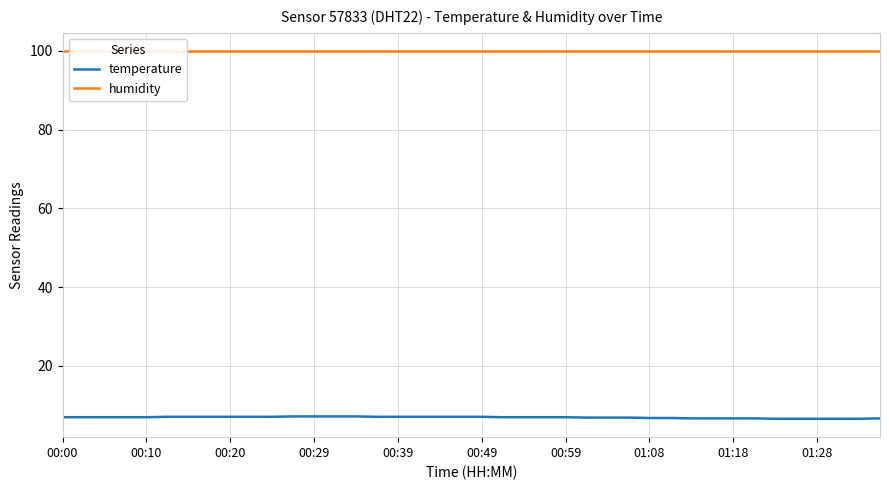

How many lines are shown in the chart?

2